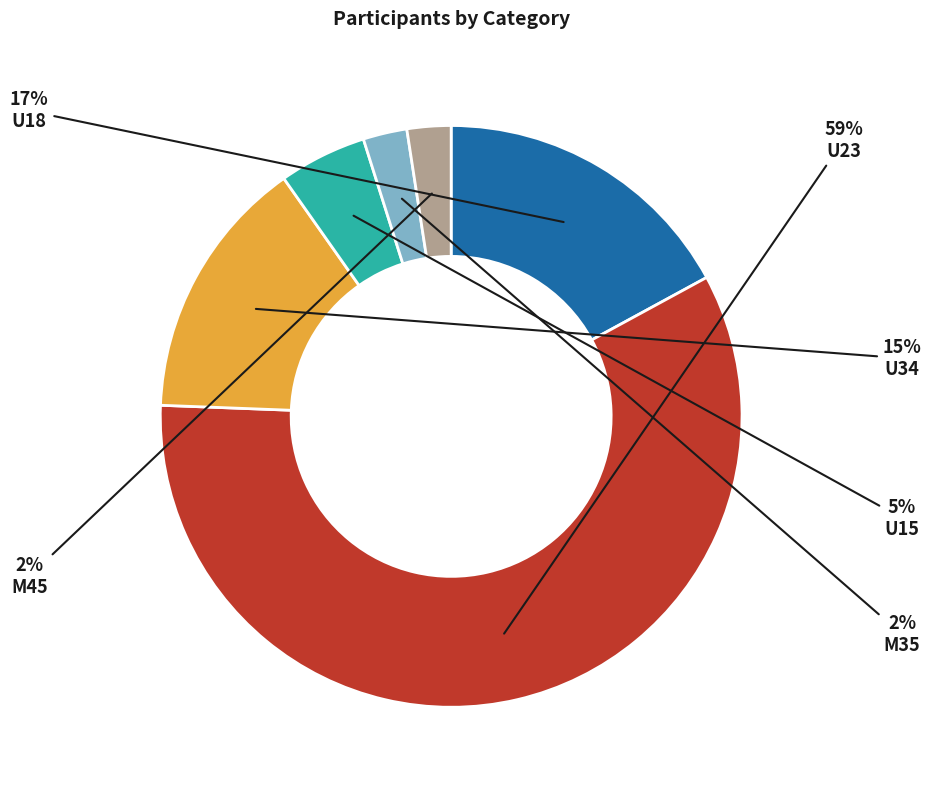

True or false: U18 accounts for 17% of the total.

True